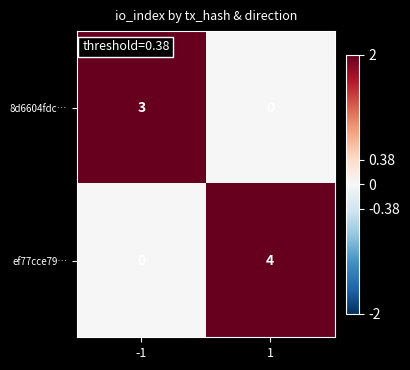

Which label corresponds to the largest value in the chart?

1